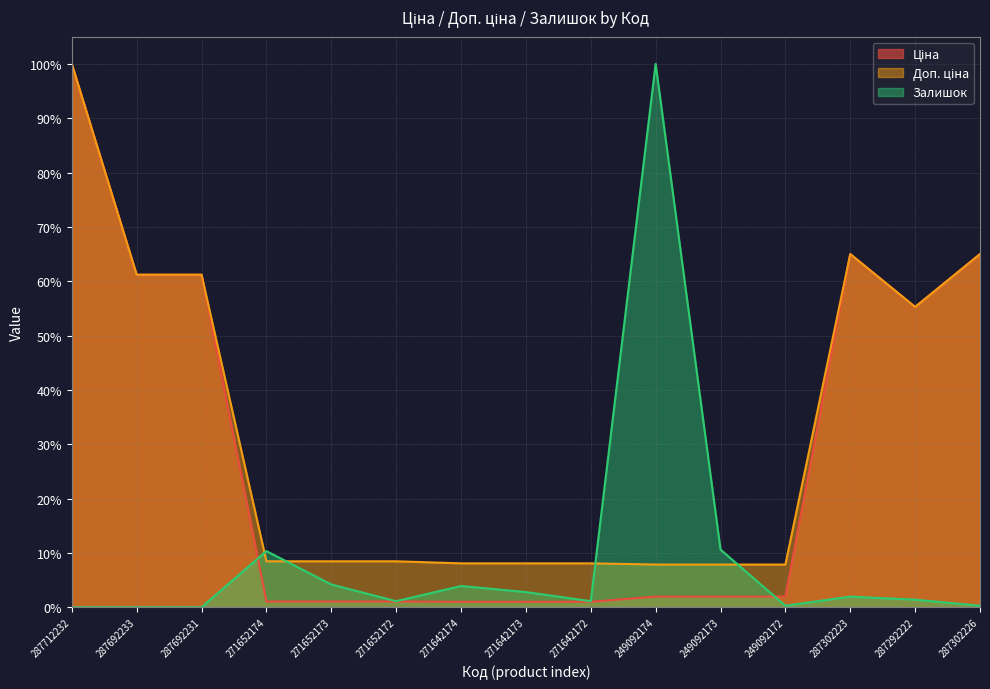

At which category is the sum across all series the highest?

287712232